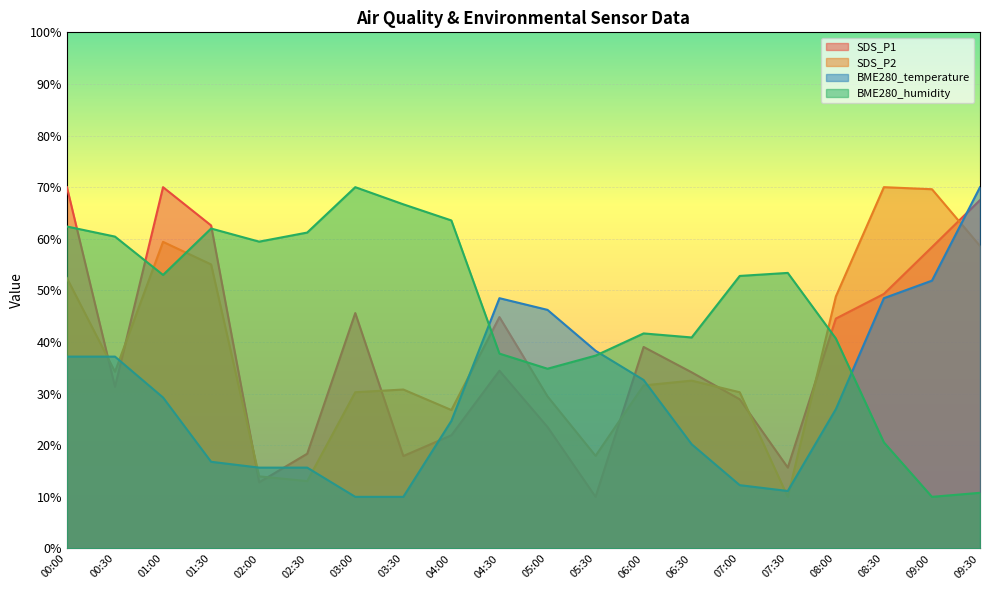

How many data points does each series have?

20